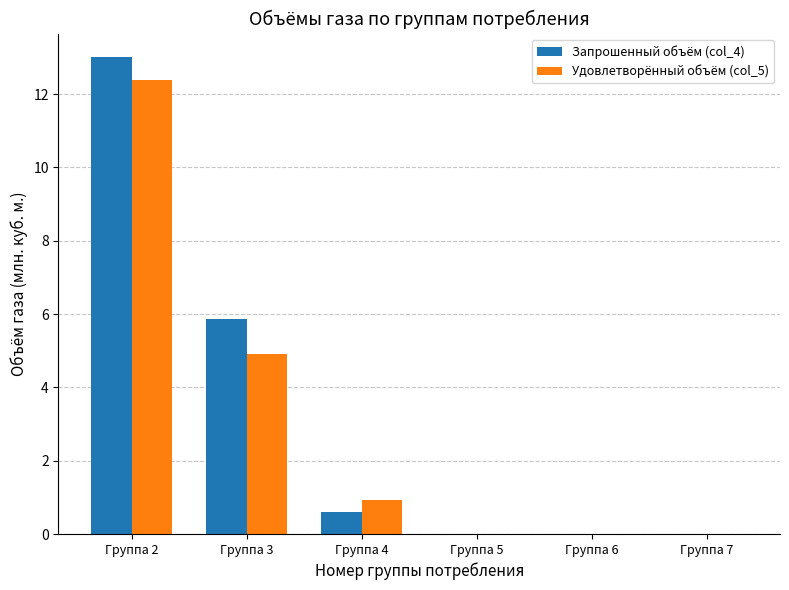

What is the greatest value displayed?

13.0